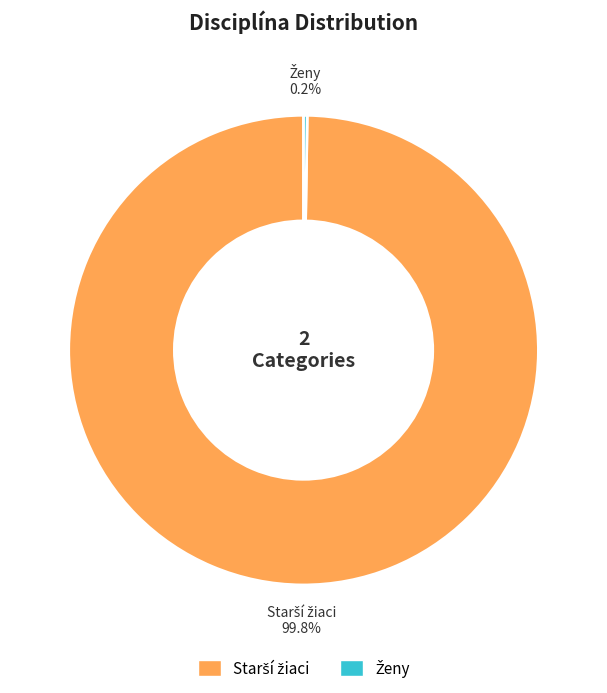

Does any single category account for the majority?

Yes